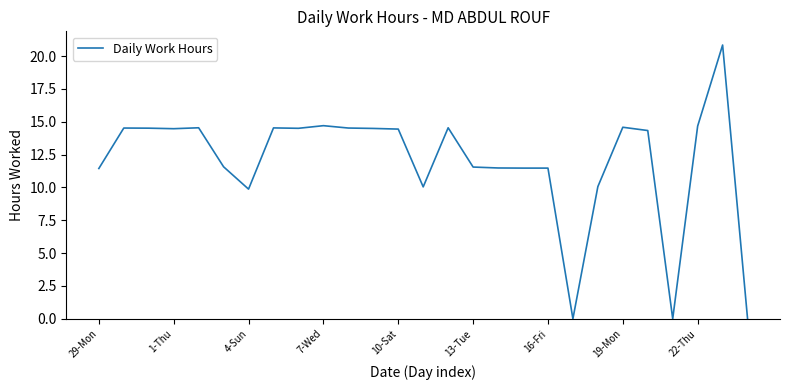

Is this an area chart (filled region under the line)?

No